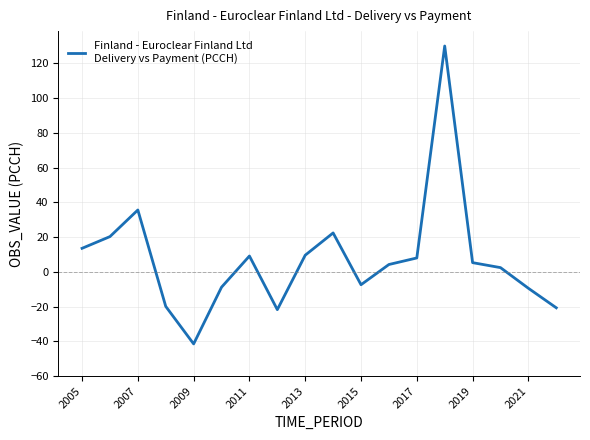

True or false: the data has more than 1 interior local peaks.

True